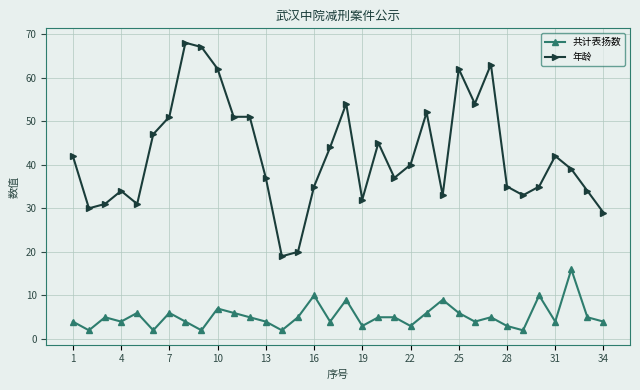

True or false: 年龄 and 共计表扬数 intersect in this chart.

False